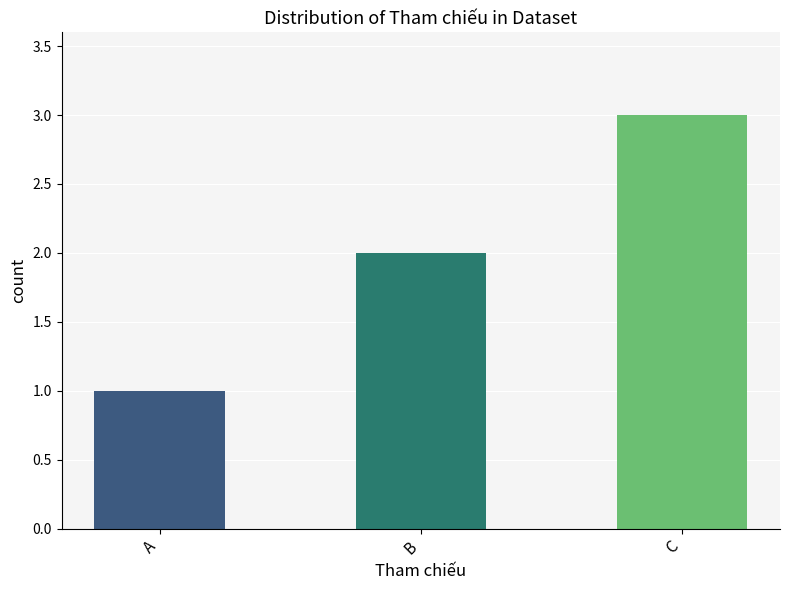

What is the difference between the values at C and B?

1